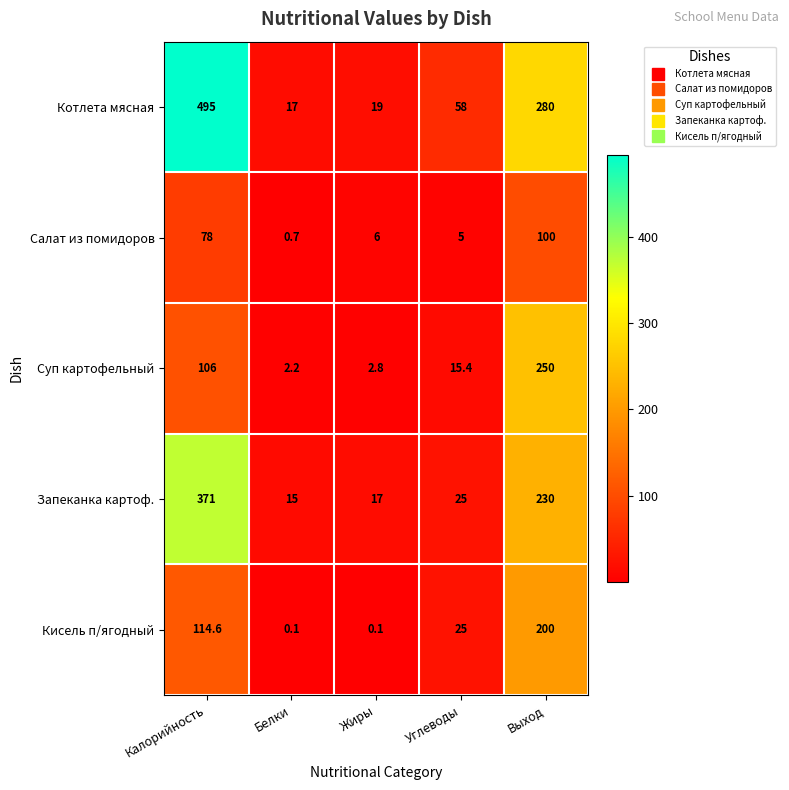

What is the smallest value displayed?

0.1